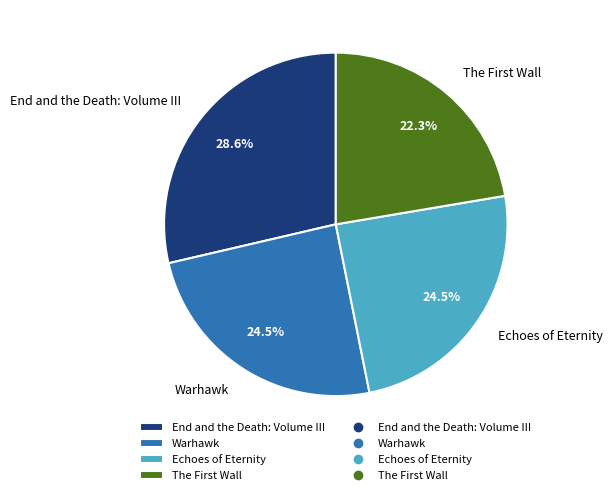

Which slice is the largest?

End and the Death: Volume III